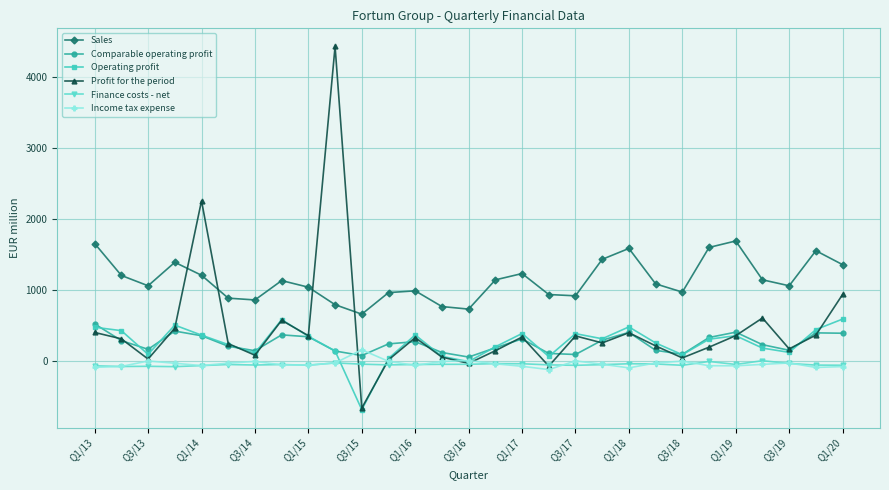

What is the lowest value of the Profit for the period series?

-659